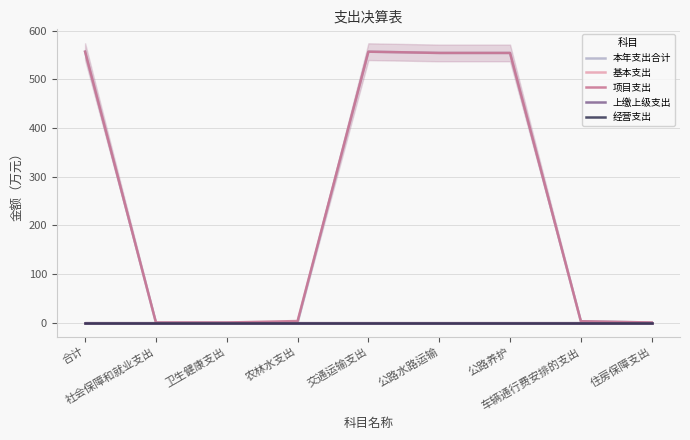

True or false: 经营支出 and 上缴上级支出 intersect in this chart.

False